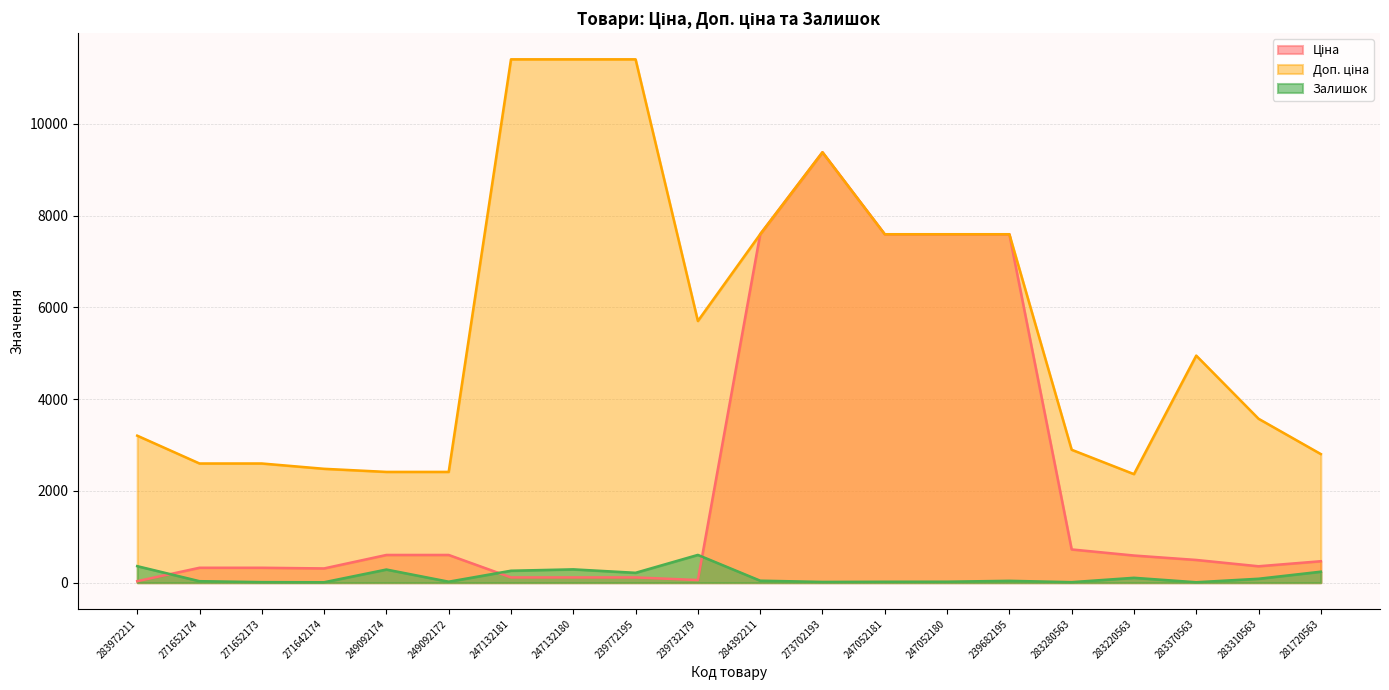

True or false: Залишок and Ціна cross at least once.

True